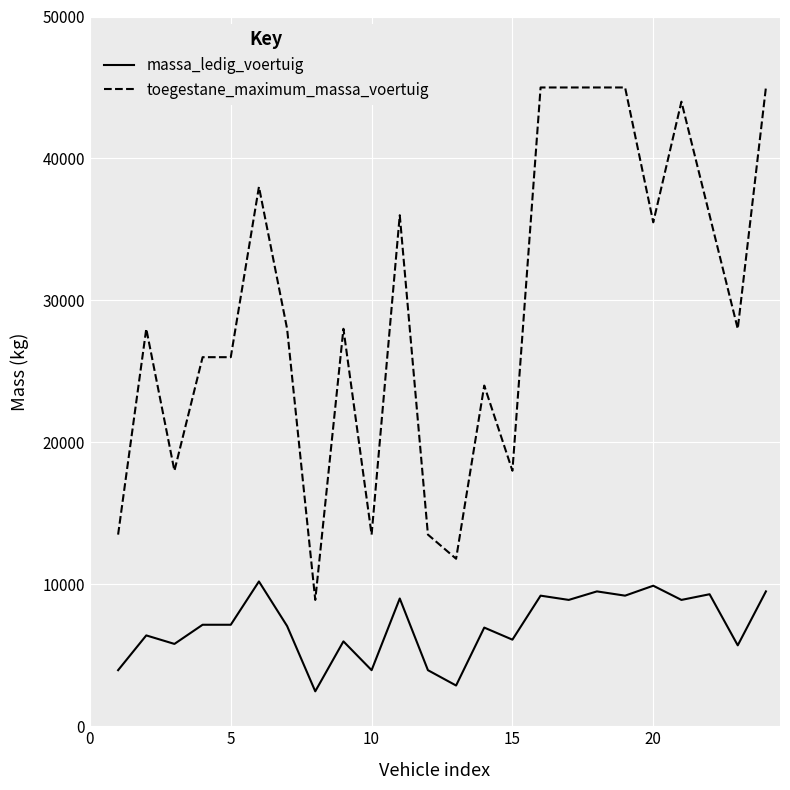

What is the difference between the maximum and minimum values in the toegestane_maximum_massa_voertuig series?

36100